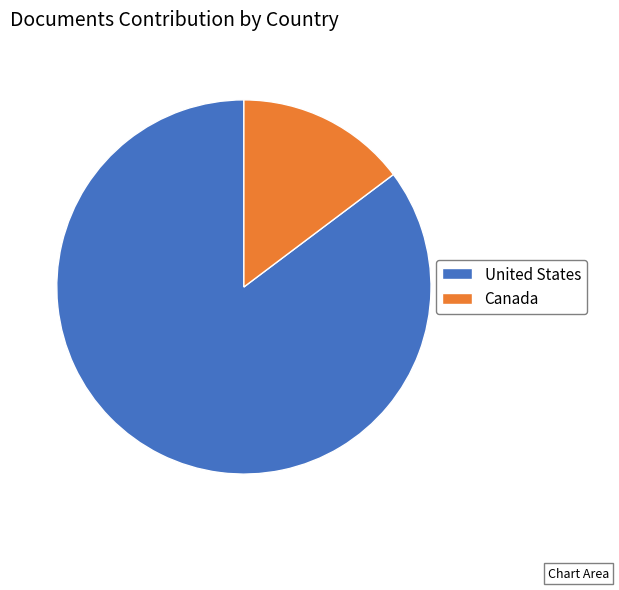

Which slice is the smallest?

Canada